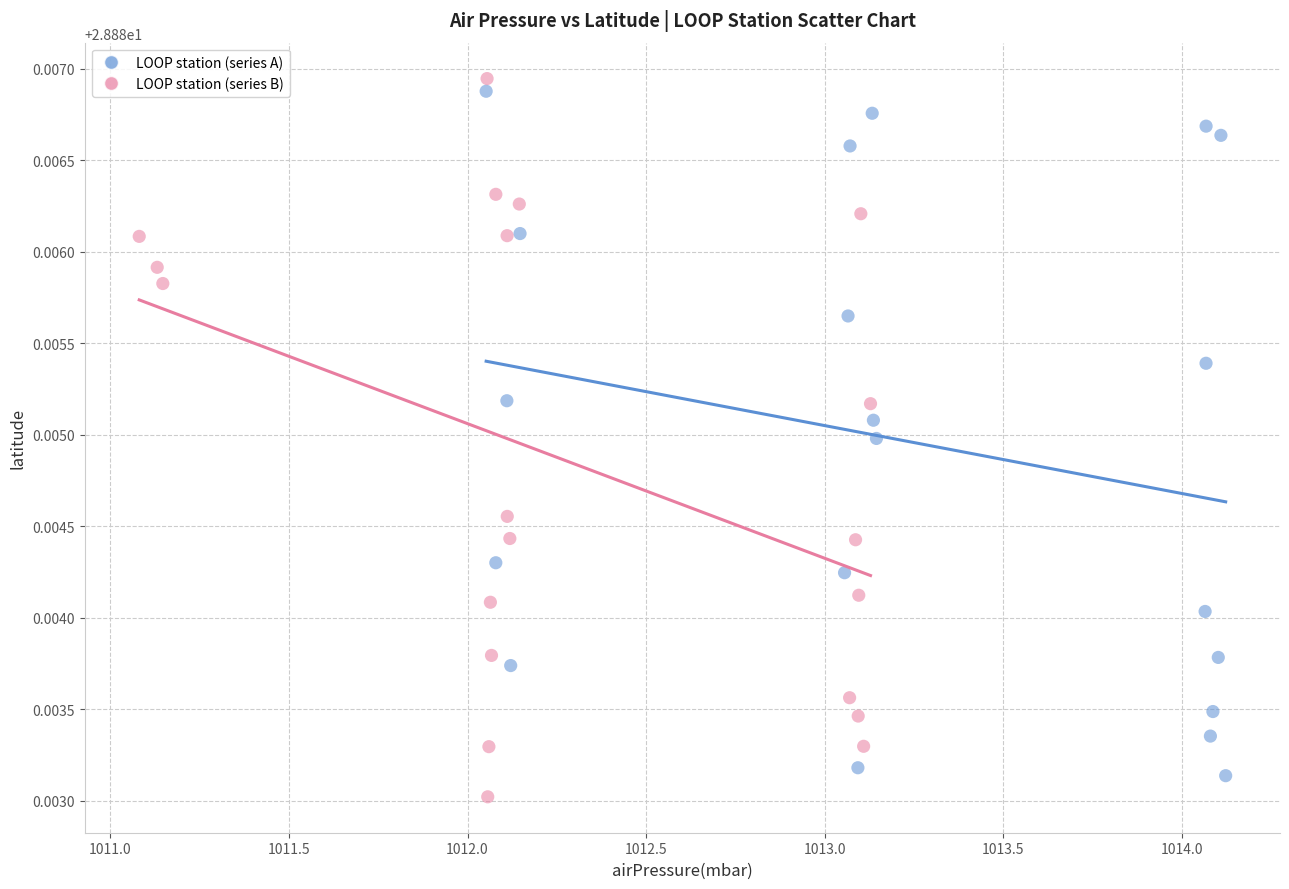

Which series contains the highest Y value?

LOOP station (series B)